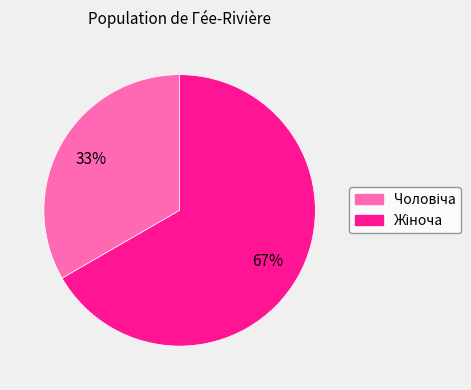

Is there any slice that represents more than half of the pie?

Yes